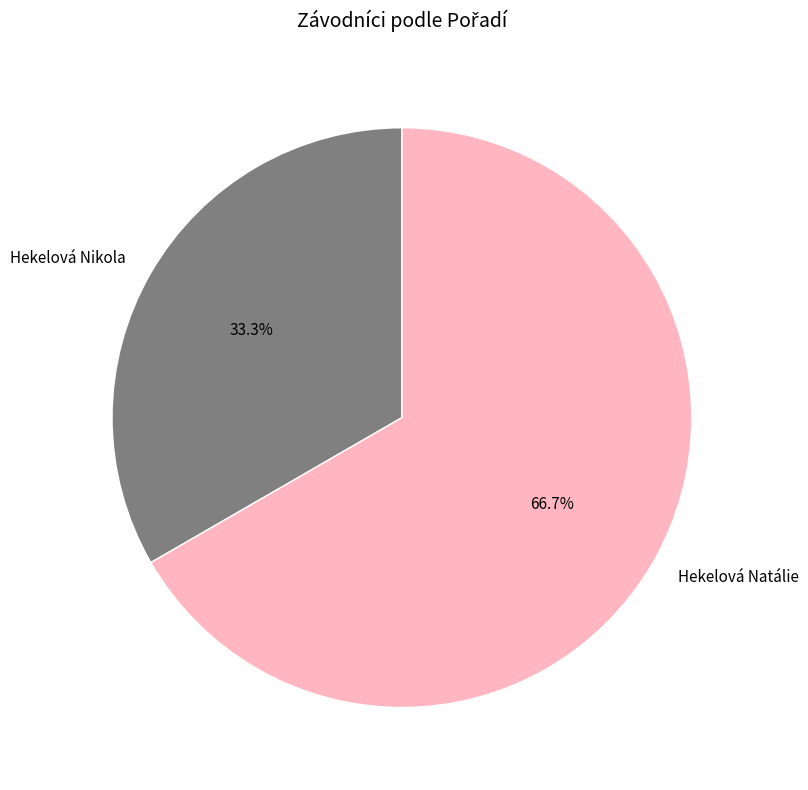

To the nearest percent, what percentage of the pie is Hekelová Nikola?

33%